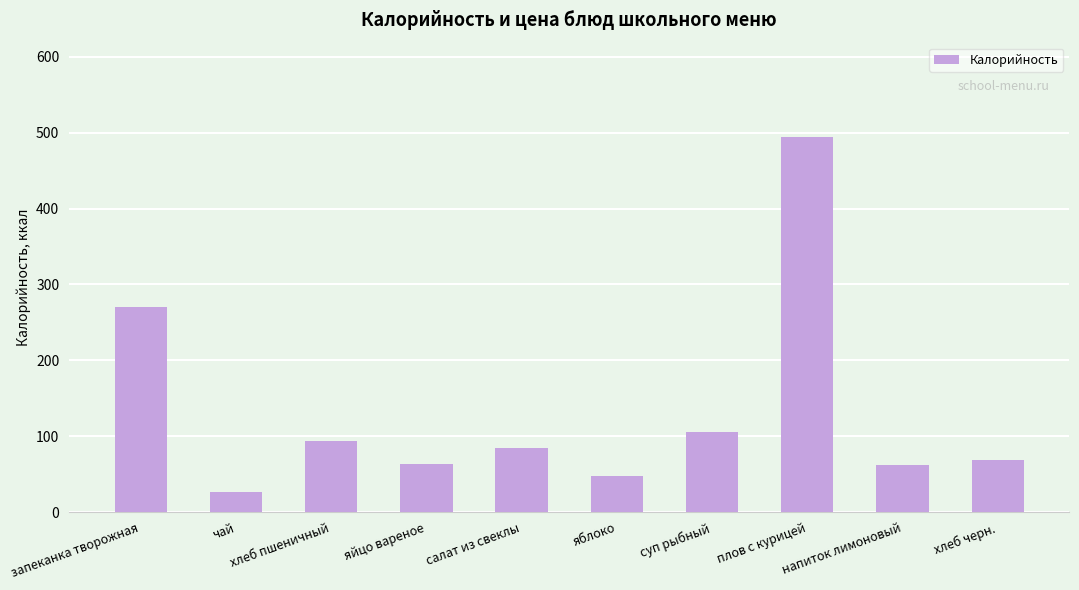

What is the label of the 9th bar from the right?

чай